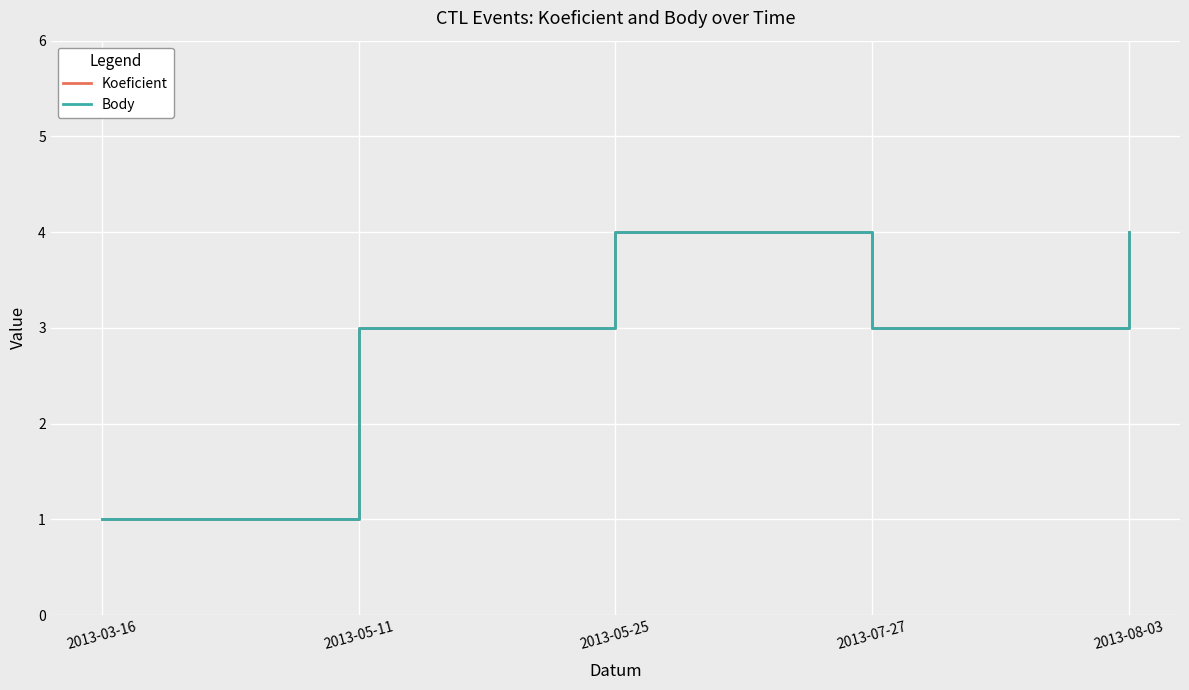

What is the maximum value for Koeficient?

4